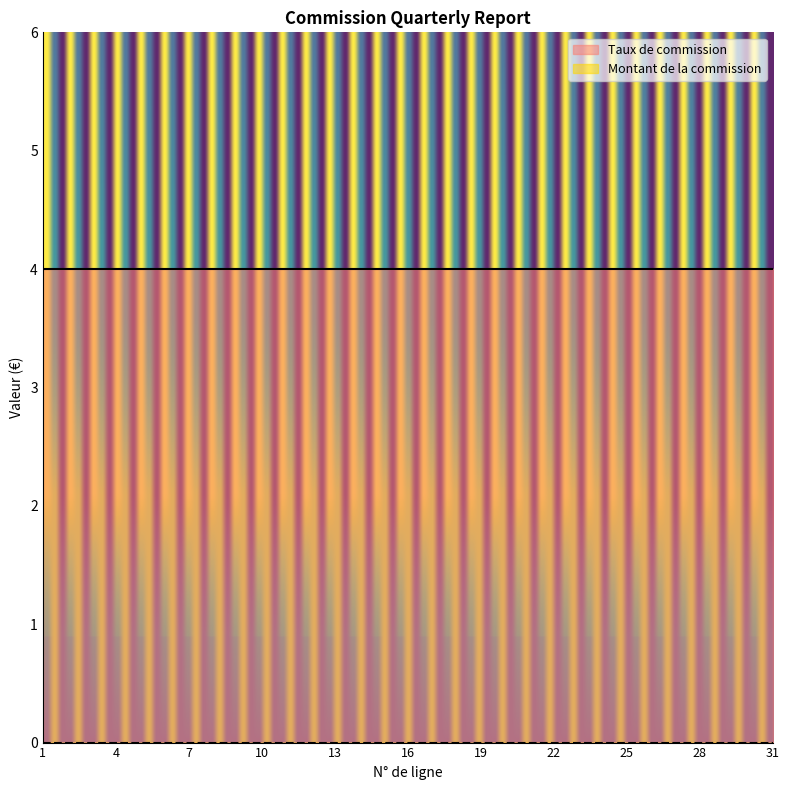

At which label is Montant de la commission closest to 0?

1